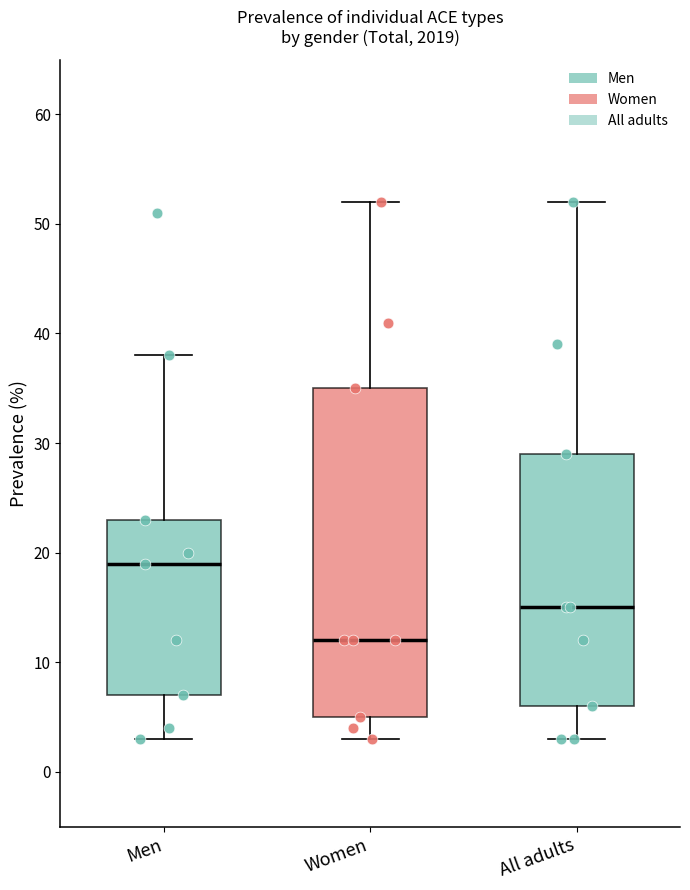

Which box is the tallest, from its lower edge to its upper edge?

Women